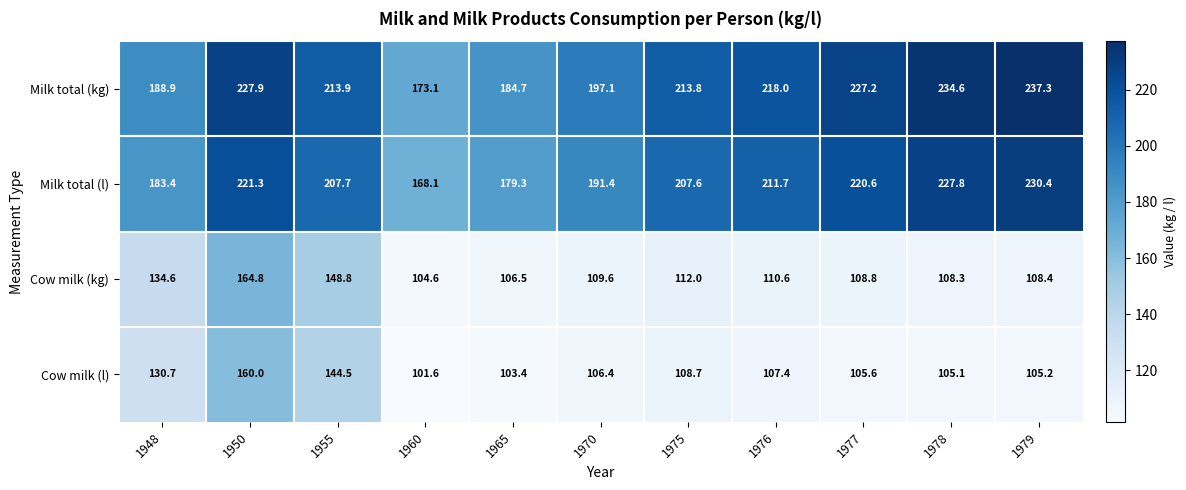

Which label corresponds to the smallest value in the chart?

1960